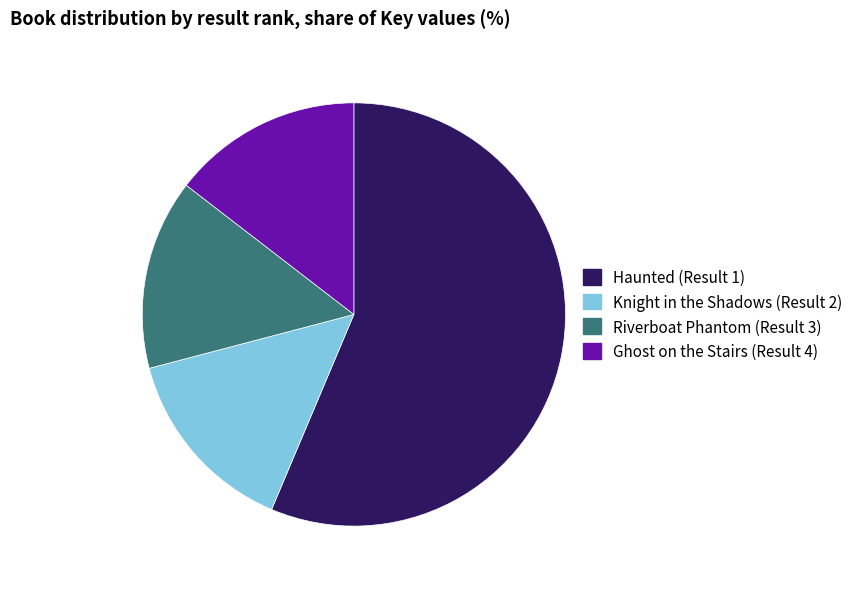

Is Haunted (Result 1) the majority of the pie?

Yes